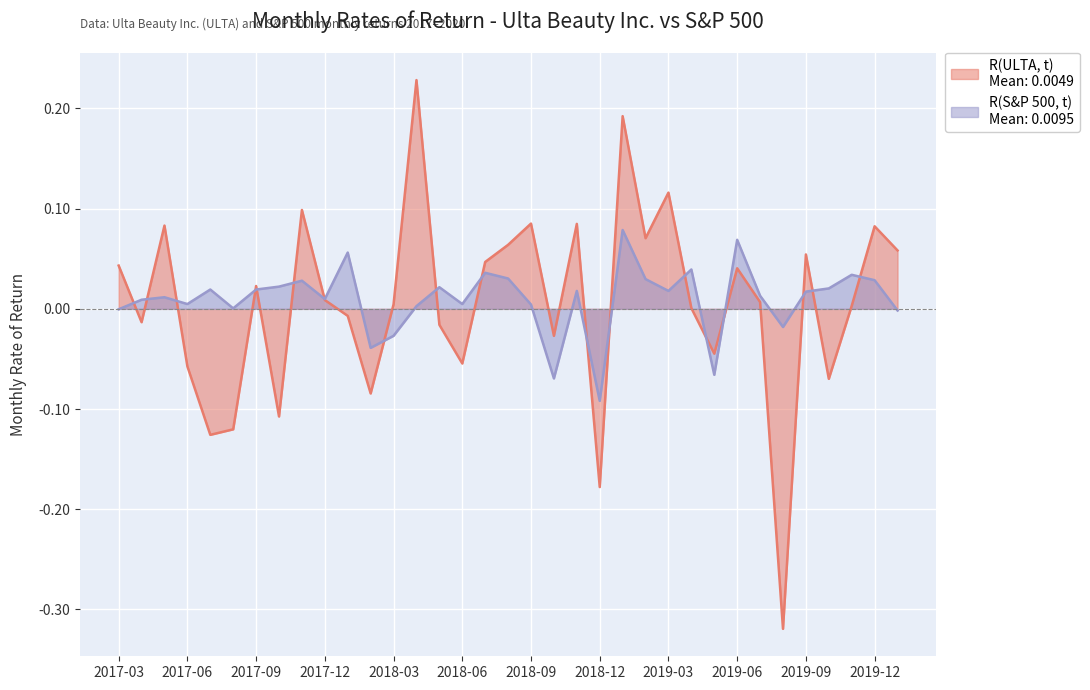

At which category is the sum across all series the highest?

2019-01